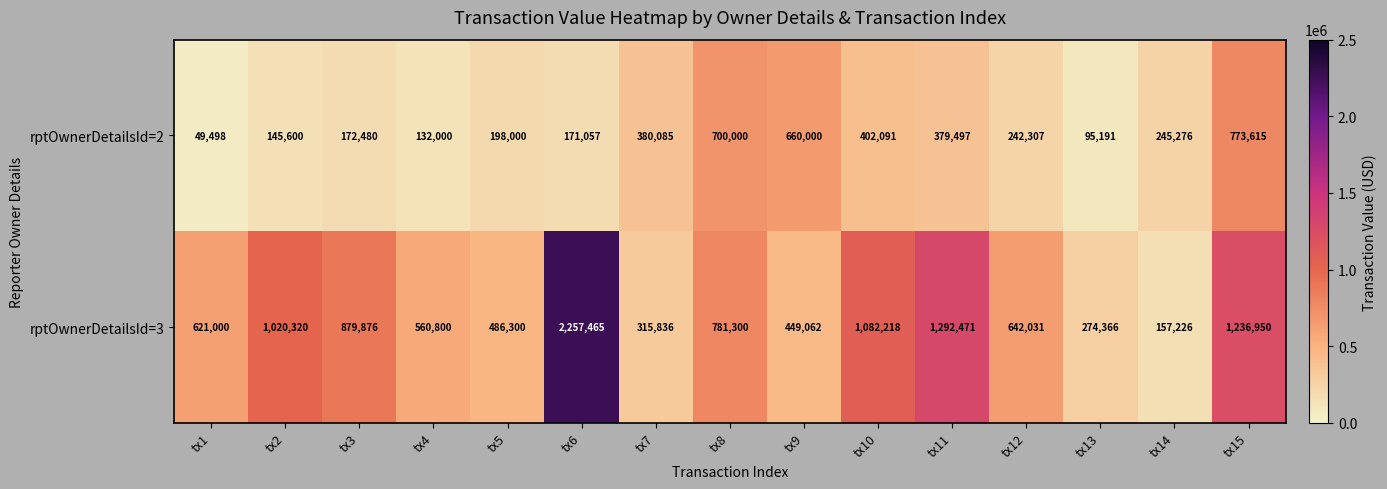

At which category does the chart reach its minimum across all series?

tx1